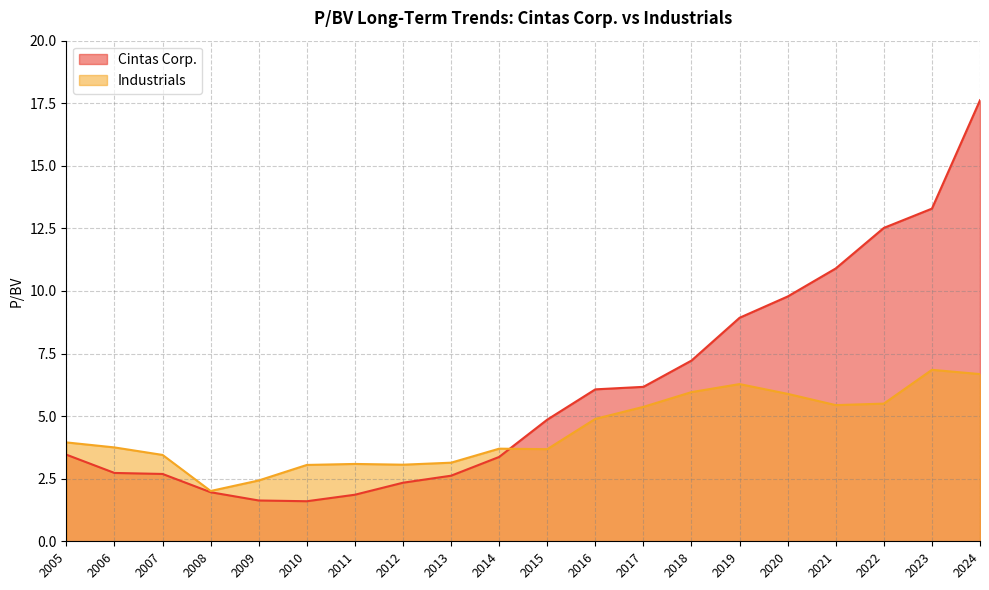

Does the chart have visible grid lines?

Yes